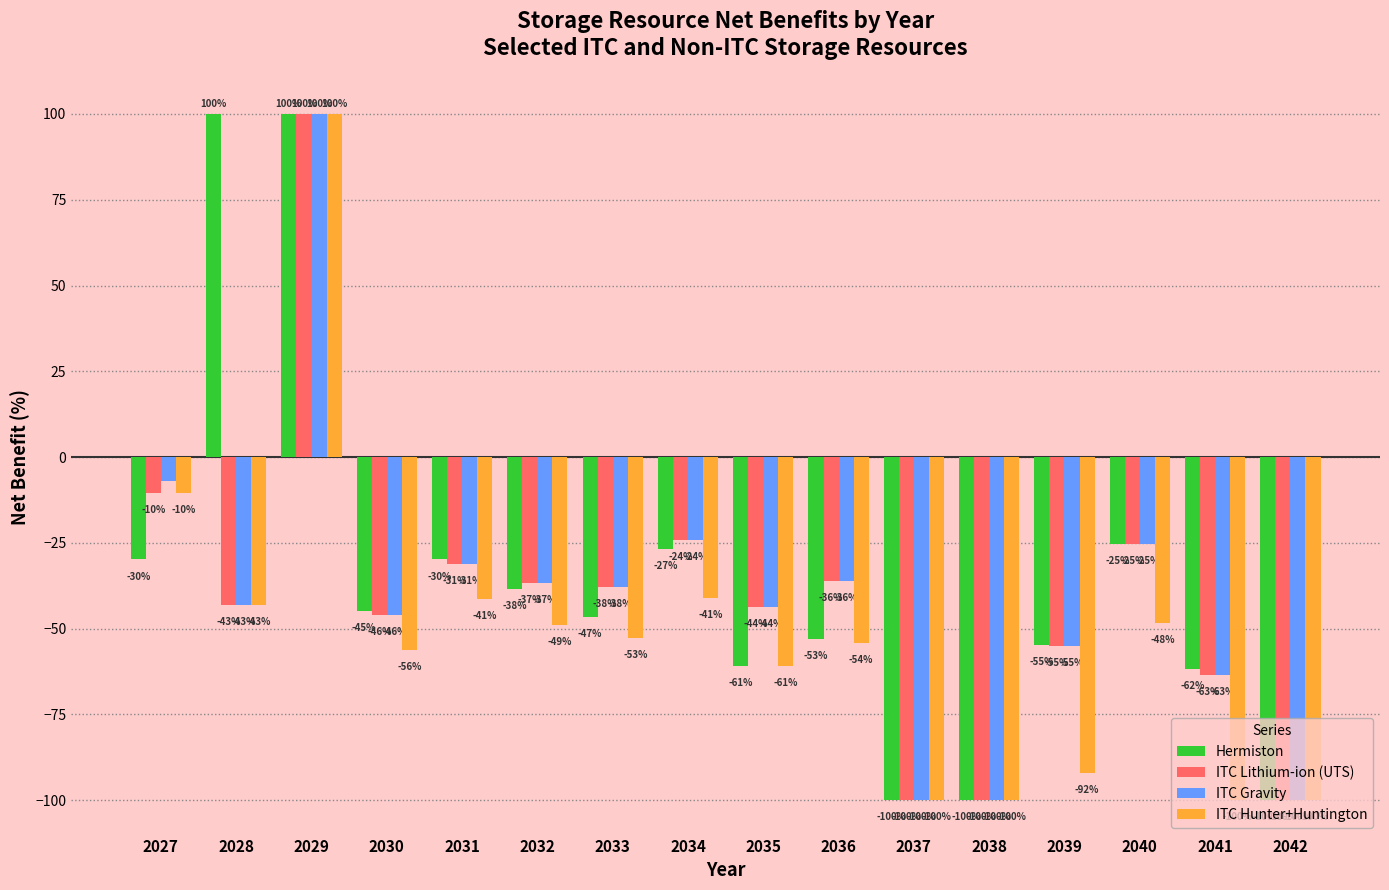

At which category is the sum across all series the highest?

2029